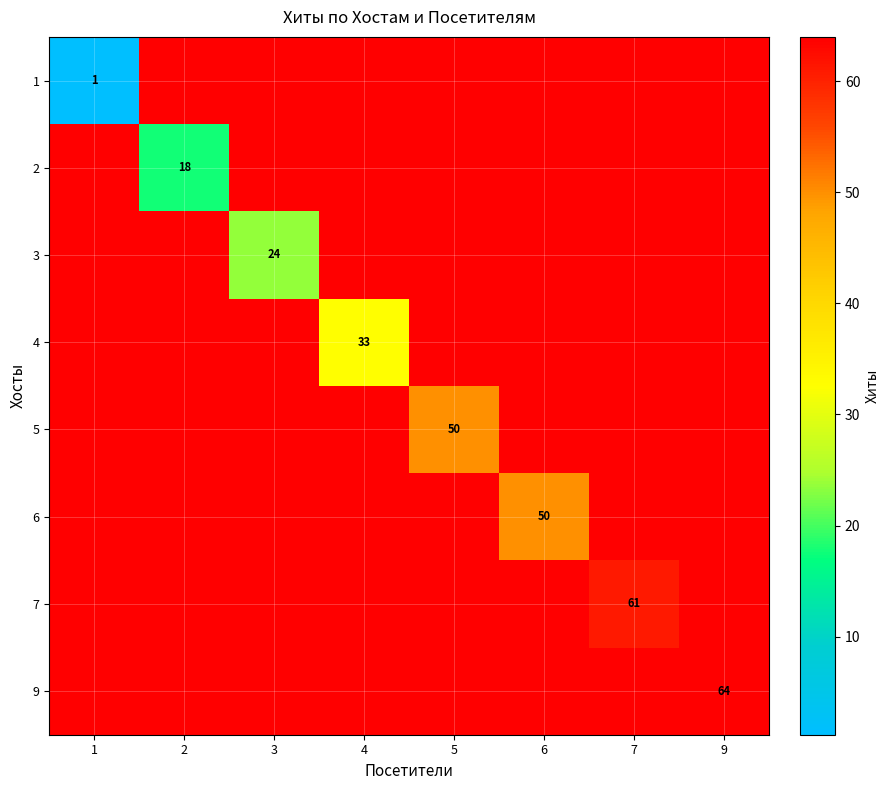

How many values in 9 are above zero?

1